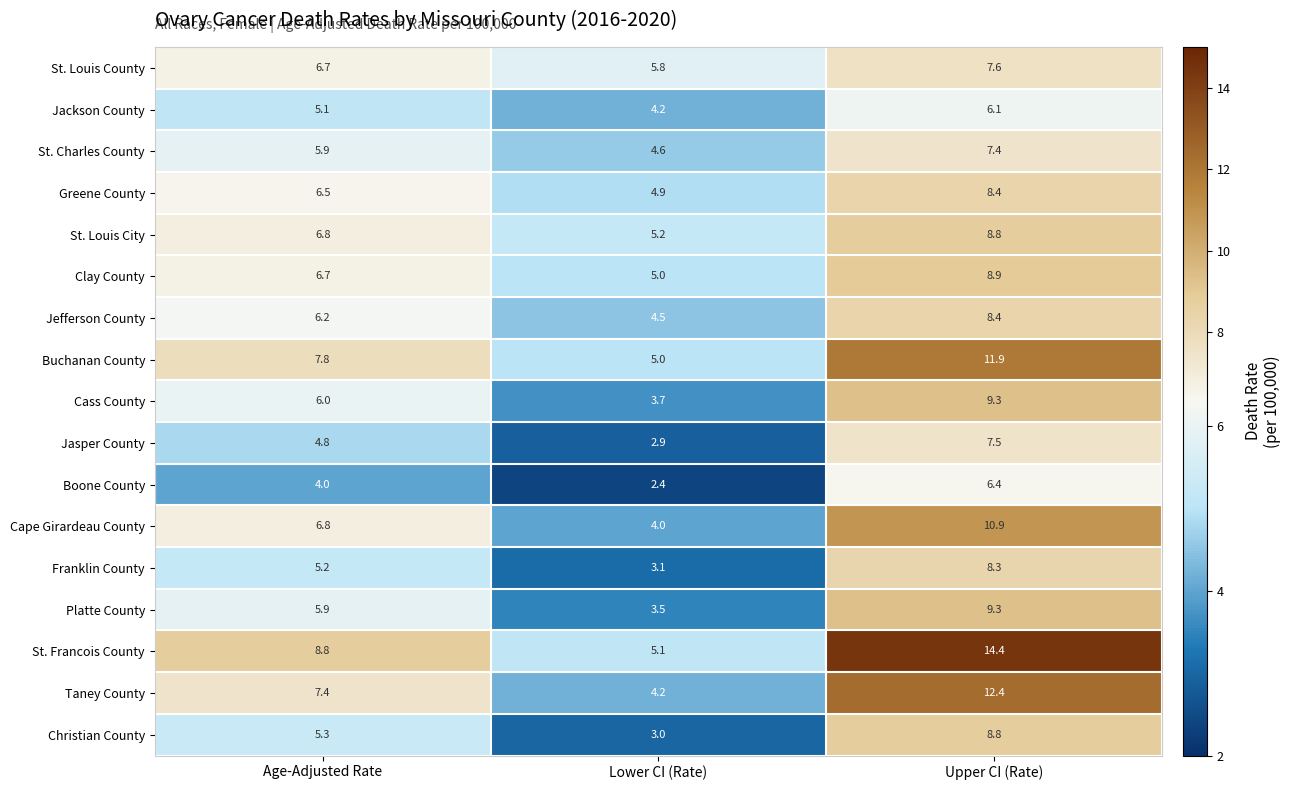

What is the total value across all series at Upper CI (Rate)?

154.8